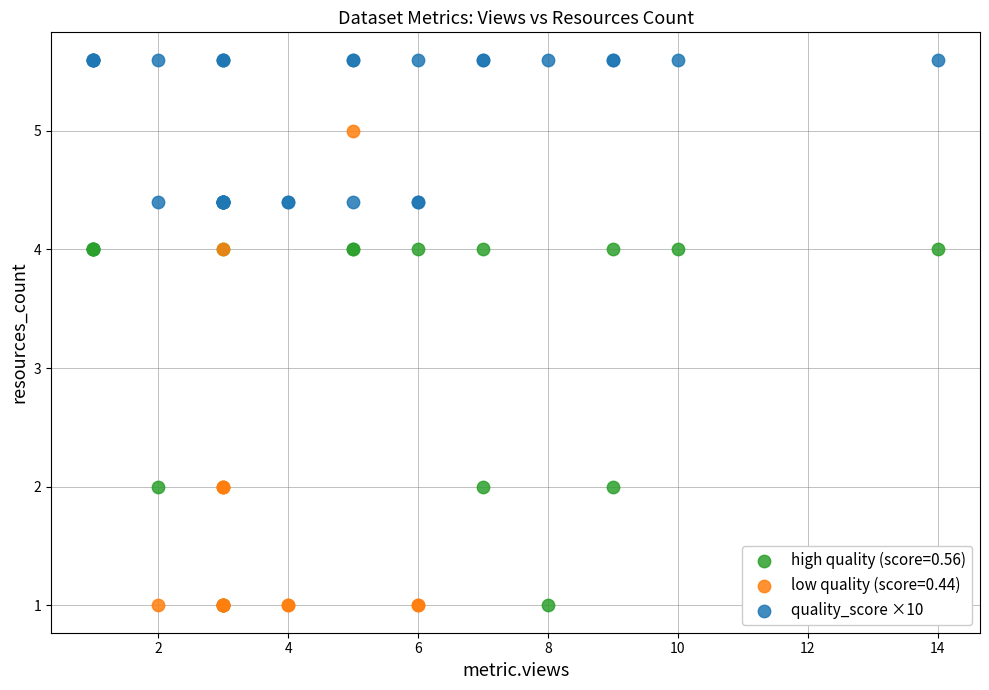

Which series reaches the maximum Y coordinate?

quality_score ×10